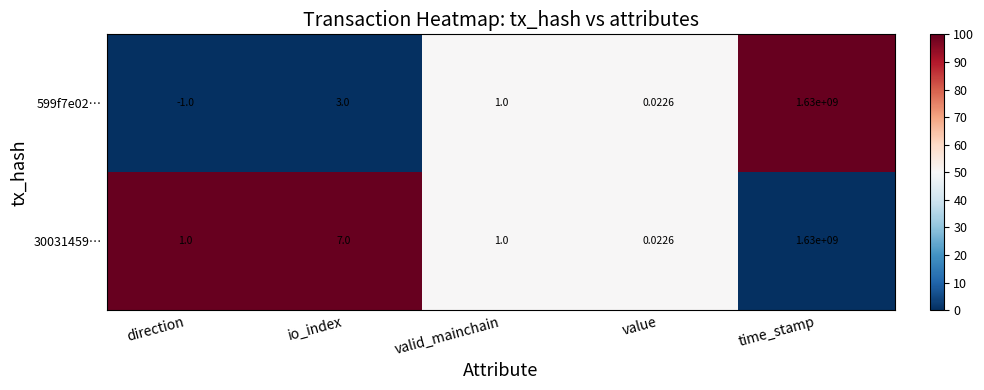

Which series has the largest range (max minus min)?

599f7e02…